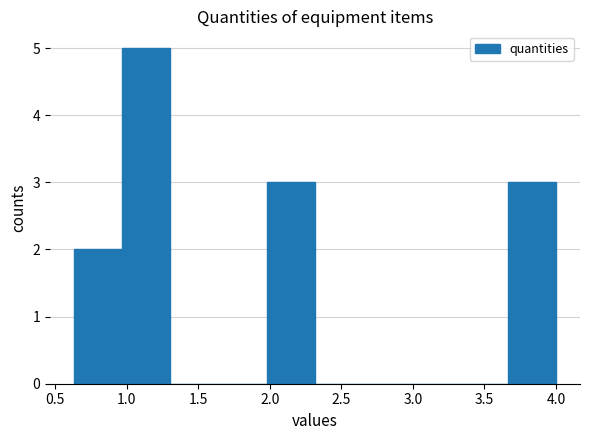

How tall is the bar that spans 0.65 to 0.95 on the x-axis? Neither the bar edges nor the heights are printed on the chart, so give them approximately, as read against the axes.

2